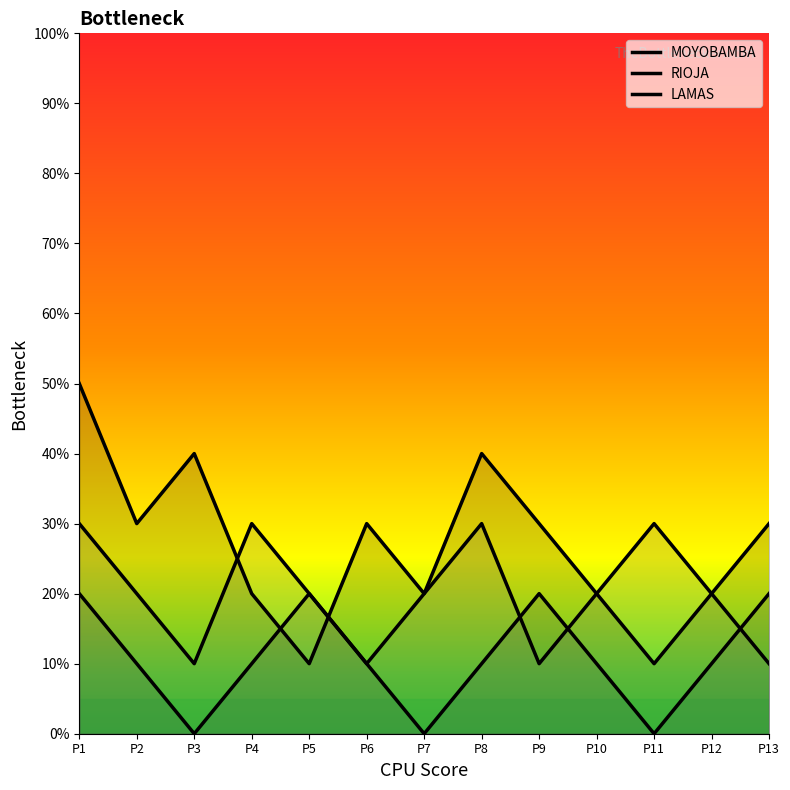

What is the sum of the RIOJA values at P3 and P8?

10